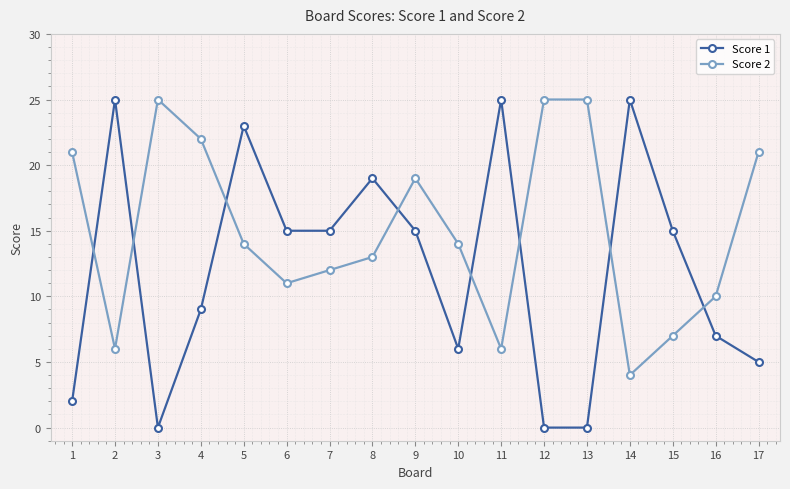

Reading right to left, transcribe all the data shown in this chart.

Score 1: 17=5	16=7	15=15	14=25	13=0	12=0	11=25	10=6	9=15	8=19	7=15	6=15	5=23	4=9	3=0	2=25	1=2
Score 2: 17=21	16=10	15=7	14=4	13=25	12=25	11=6	10=14	9=19	8=13	7=12	6=11	5=14	4=22	3=25	2=6	1=21